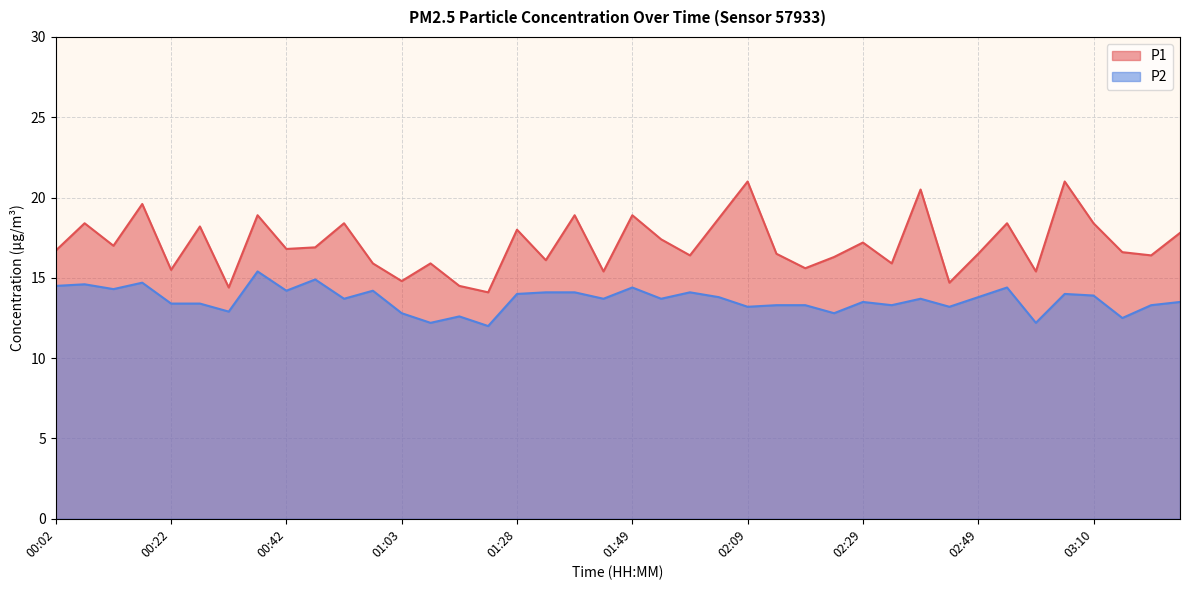

What is the sum of all P1 values?

684.0